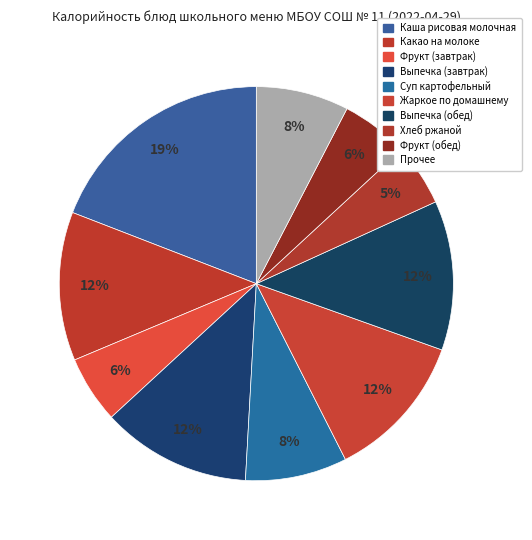

How many slices are in this pie chart?

10